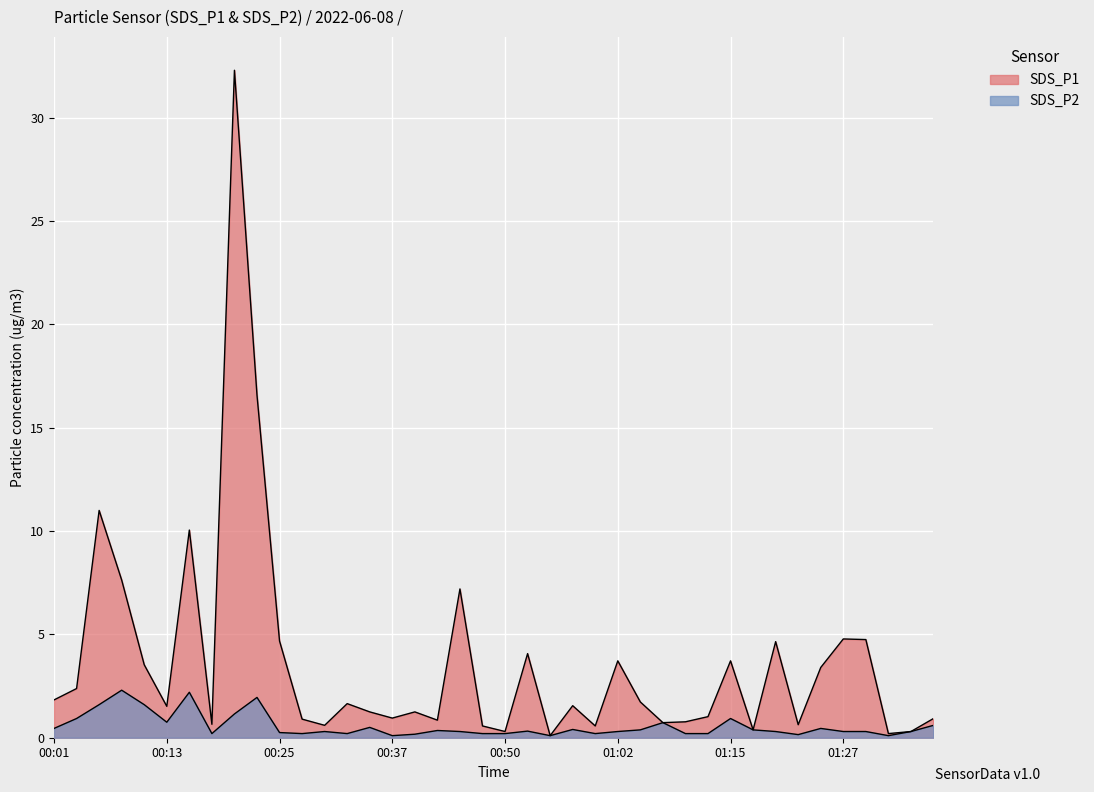

What is the average value of the SDS_P1 series?

3.6